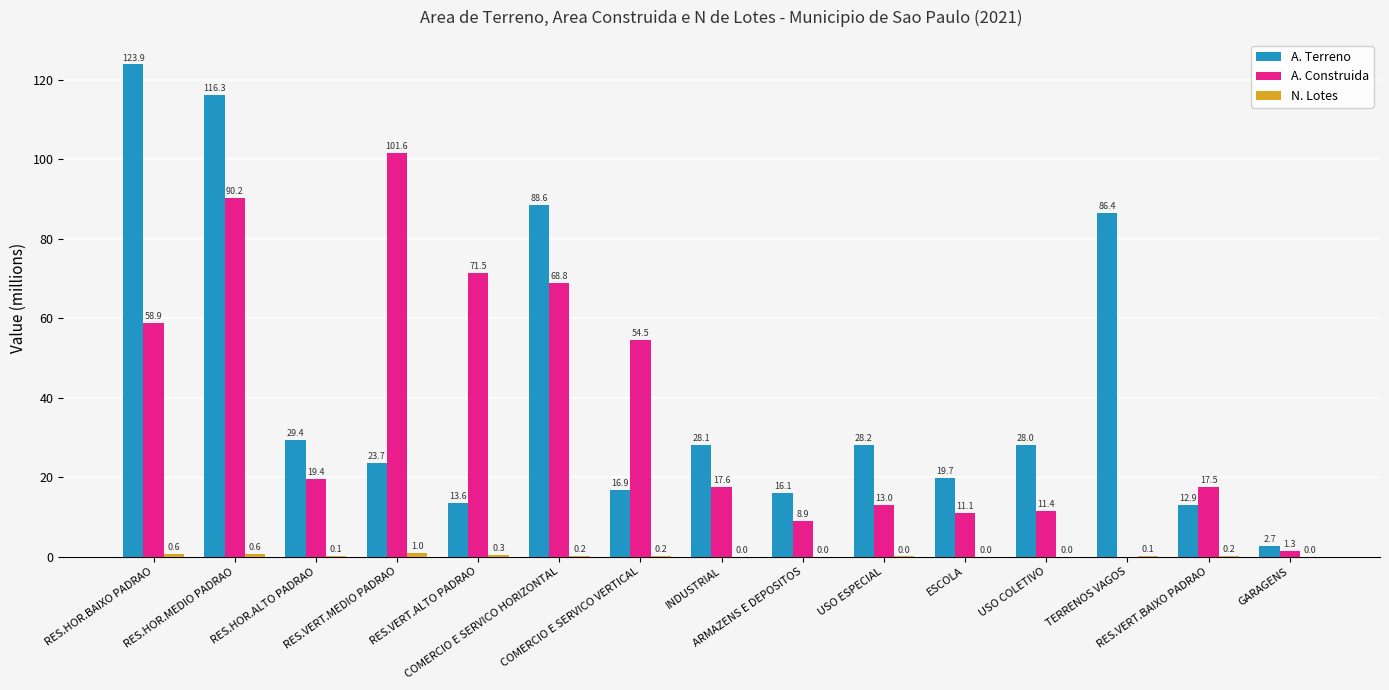

What is the greatest value displayed?

123.9